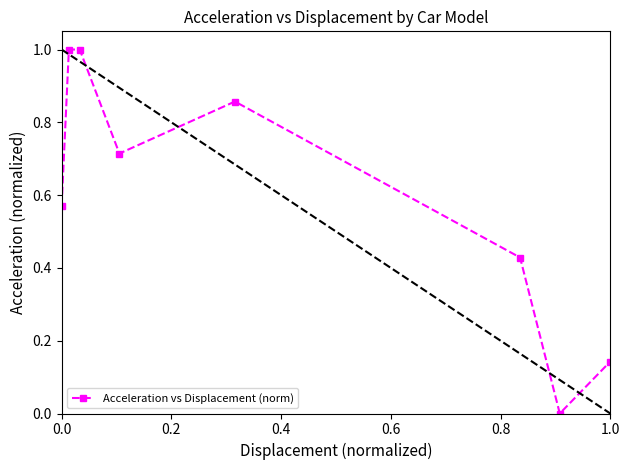

What is the value of the 3rd point from the left?

1.0